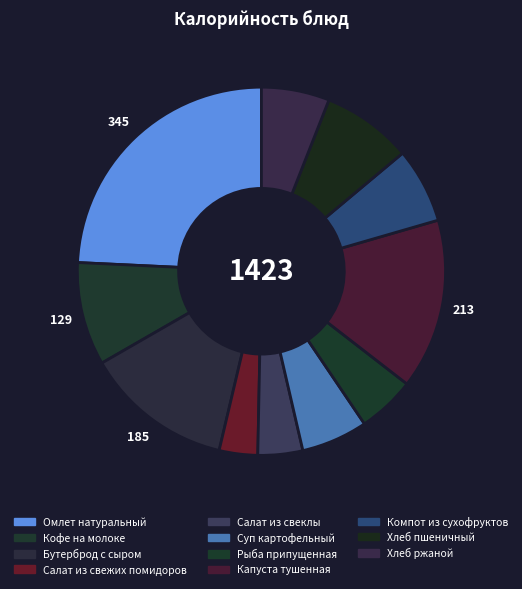

What percentage is the Рыба припущенная slice, to the nearest percent?

5%